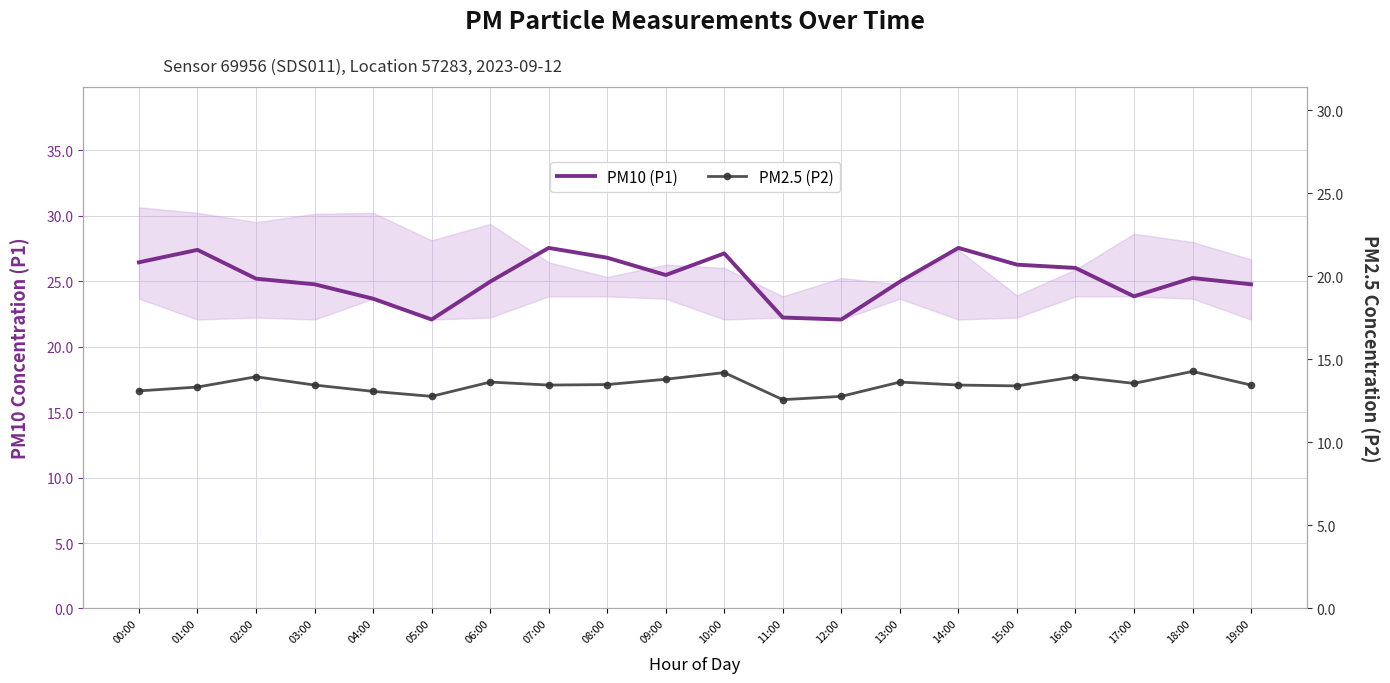

Rank the categories by PM10 (P1) value from highest to lowest.

07:00, 14:00, 01:00, 10:00, 08:00, 00:00, 15:00, 16:00, 09:00, 18:00, 02:00, 06:00, 13:00, 03:00, 19:00, 17:00, 04:00, 11:00, 05:00, 12:00